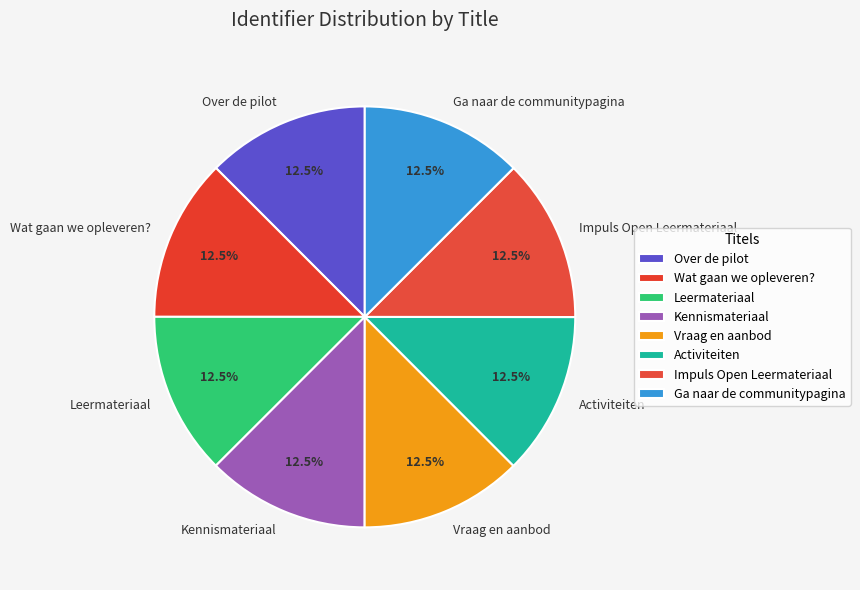

How many slices are in this pie chart?

8